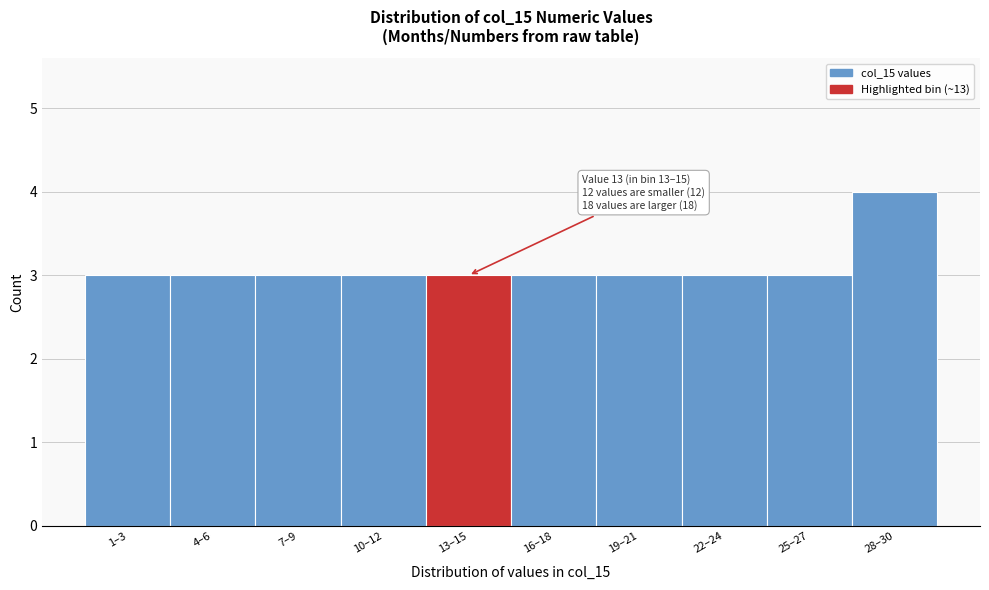

Reading left to right, list all the values displayed in this chart.

3	3	3	3	3	3	3	3	3	4